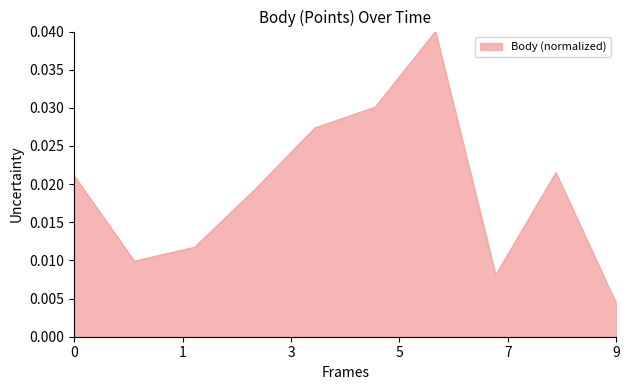

At which label is the value closest to 0?

9